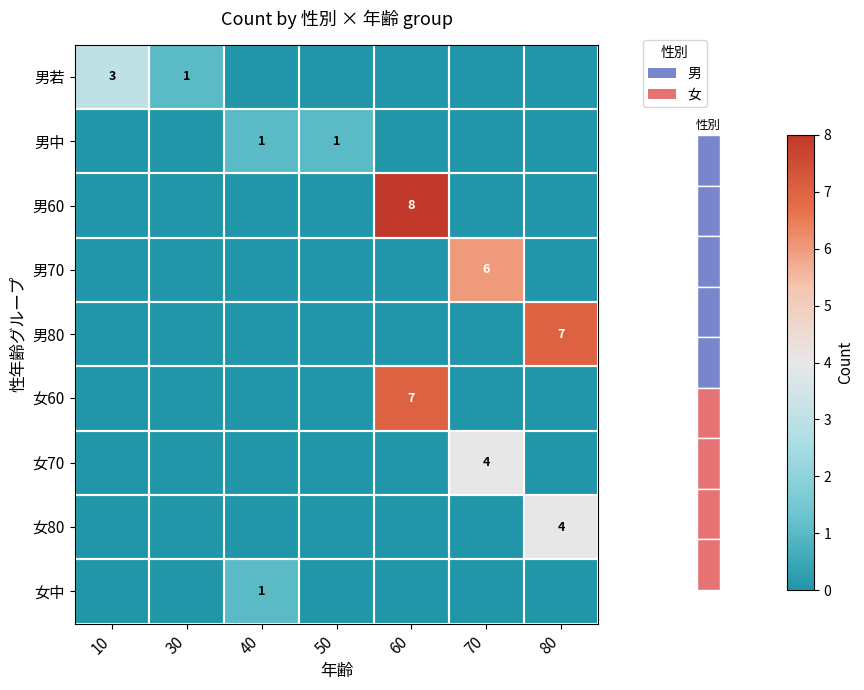

What is the difference between the maximum and minimum values in the 男70 series?

6